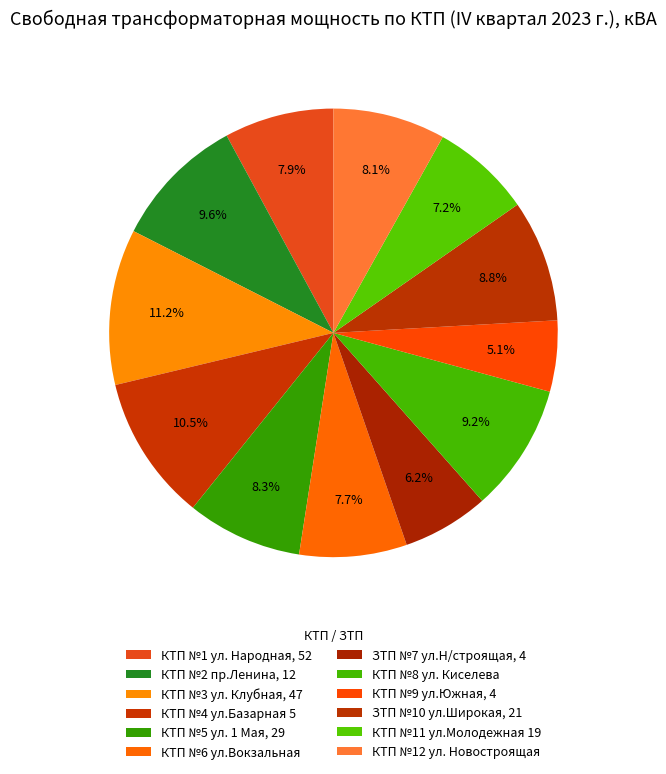

The ЗТП №10 ул.Широкая, 21 slice represents 22% of the pie. True or false?

False